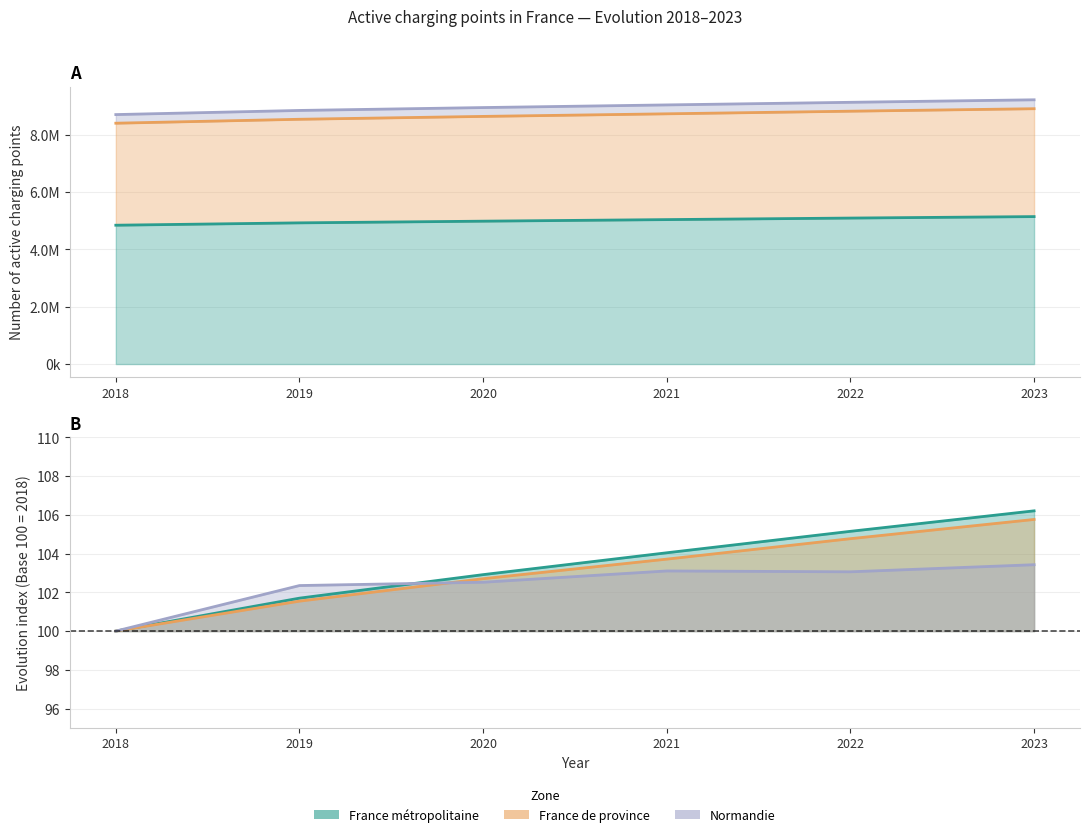

At how many categories does at least one series exceed 3356635?

6